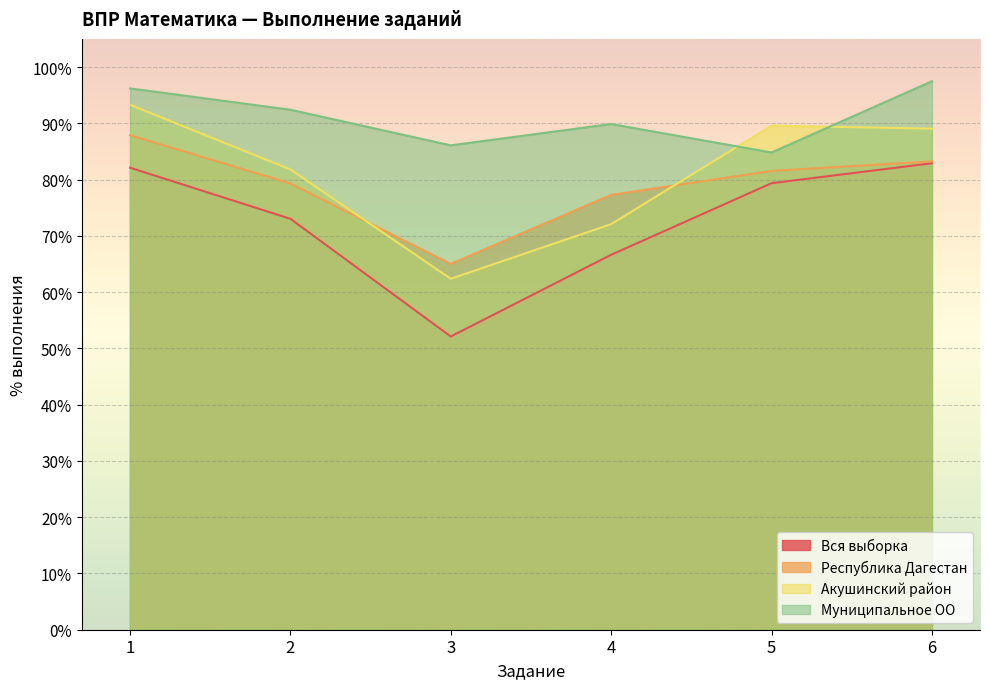

True or false: Республика Дагестан and Муниципальное ОО cross at least once.

False